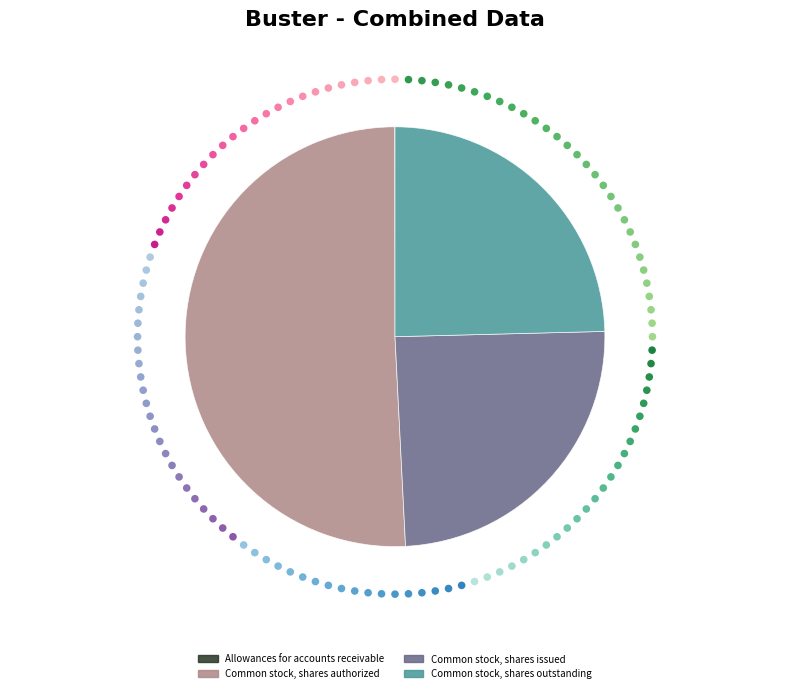

What is the smallest slice in the pie chart?

Allowances for accounts receivable